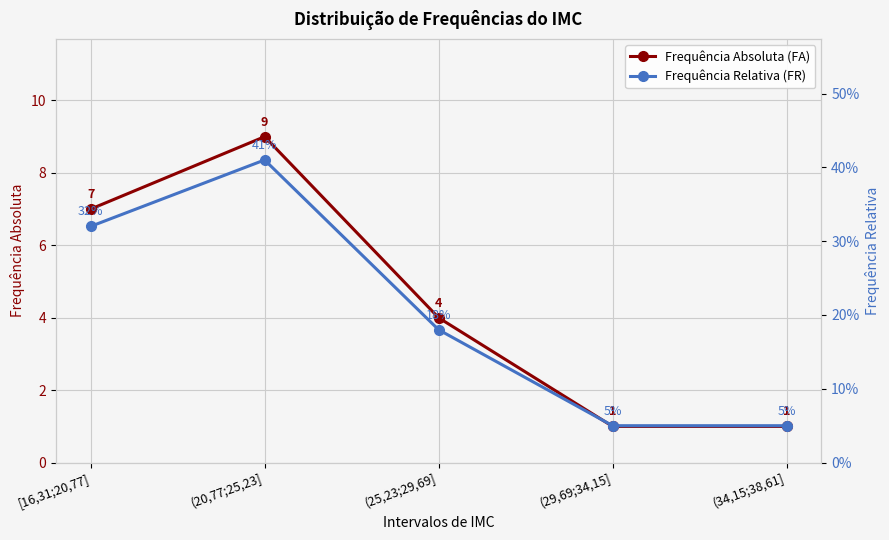

Count the number of data series in this chart.

2